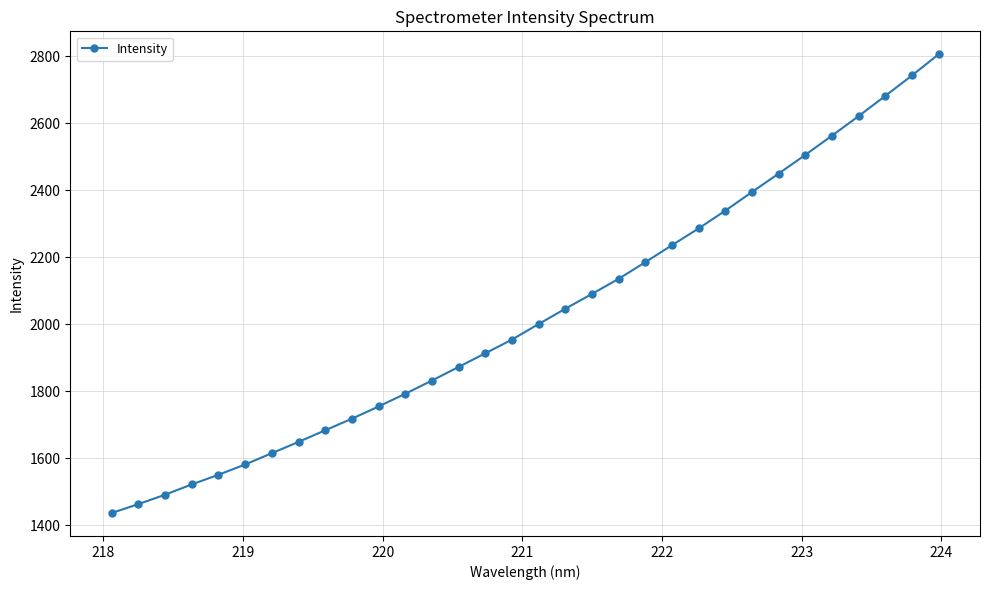

What is the minimum value shown in the chart?

1436.1